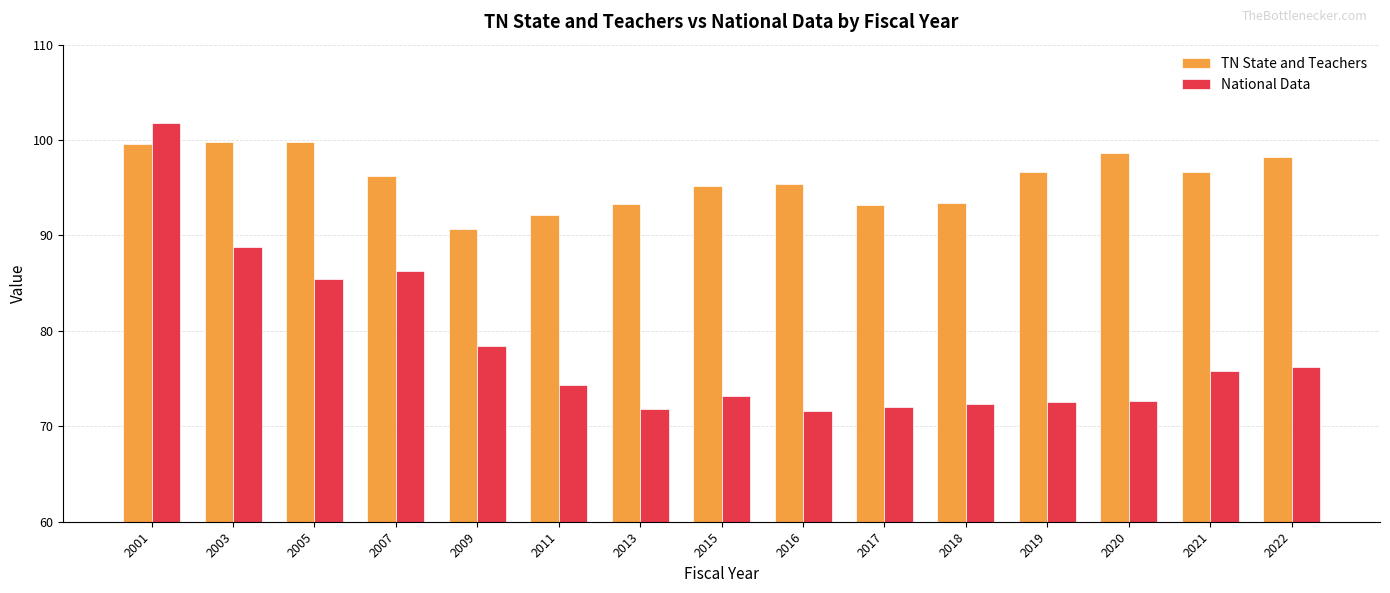

What are all the series names shown in the legend?

TN State and Teachers, National Data